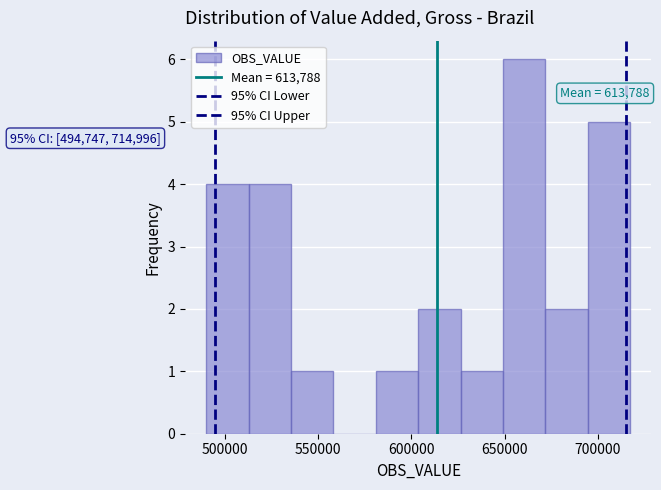

Which range on the x-axis has the tallest bar?

650000 to 670000